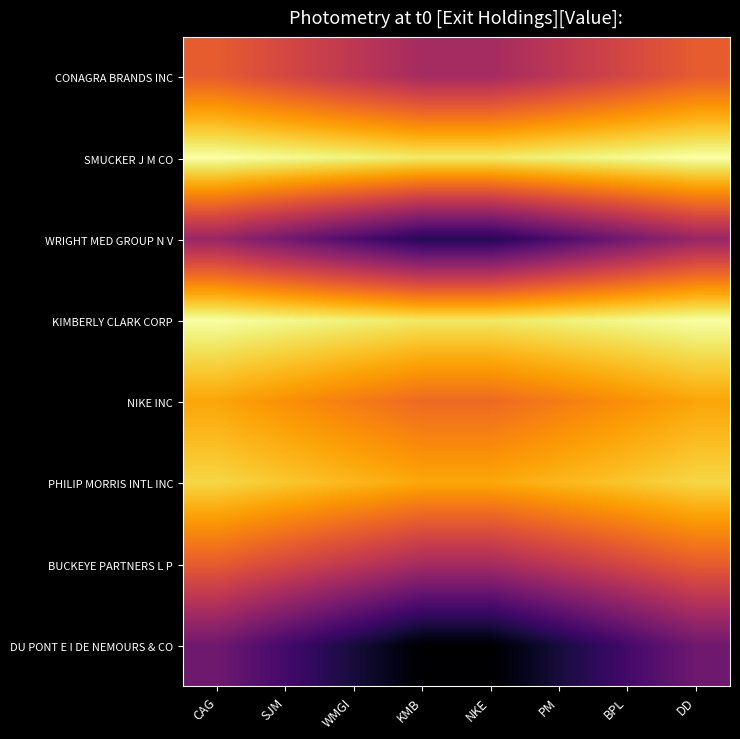

List the series in order of their peak value, lowest first.

DU PONT E I DE NEMOURS & CO, WRIGHT MED GROUP N V, CONAGRA BRANDS INC, BUCKEYE PARTNERS L P, NIKE INC, PHILIP MORRIS INTL INC, KIMBERLY CLARK CORP, SMUCKER J M CO